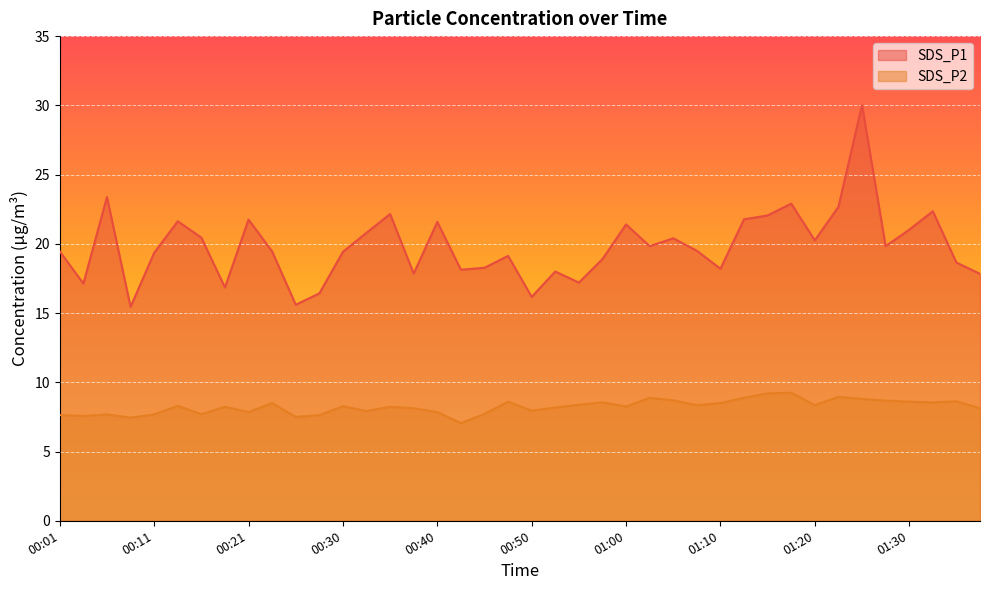

What is the greatest value displayed?

30.0